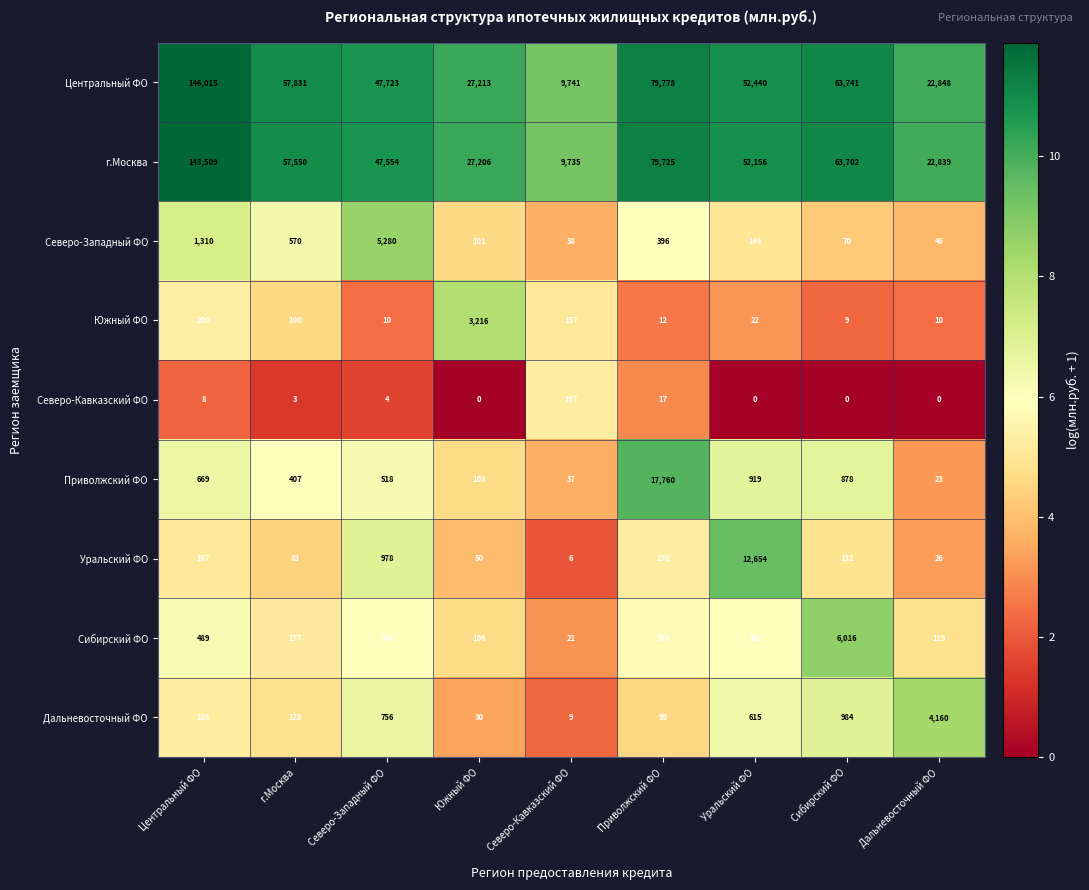

What is the total value across all series at Сибирский ФО?

135532